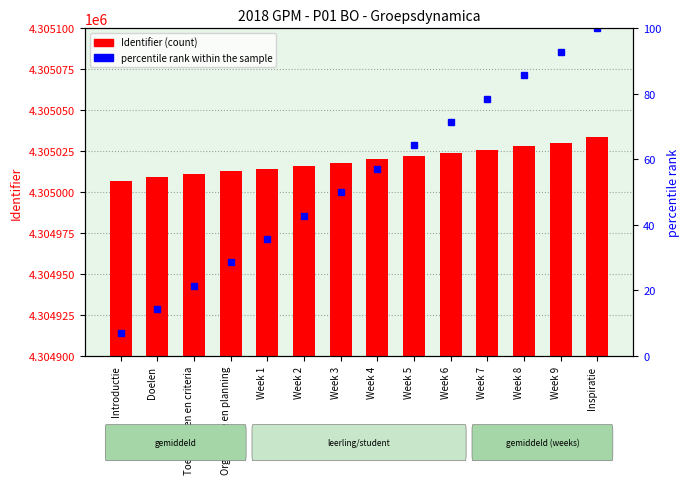

What position from the left is Toetsvormen en criteria?

3